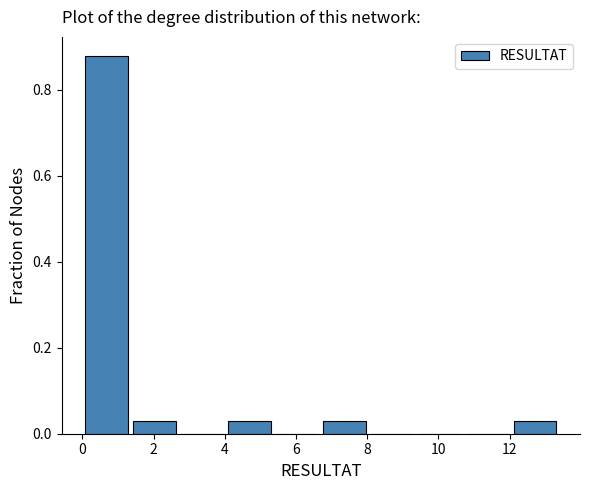

Which range on the x-axis has the tallest bar?

0.0 to 1.4